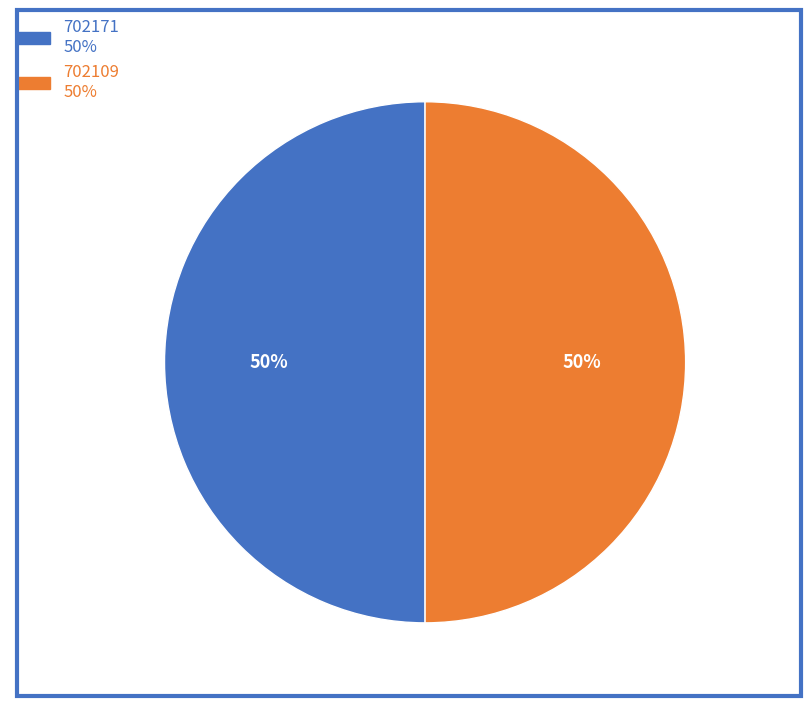

What percentage is the 702109 slice, to the nearest percent?

50%